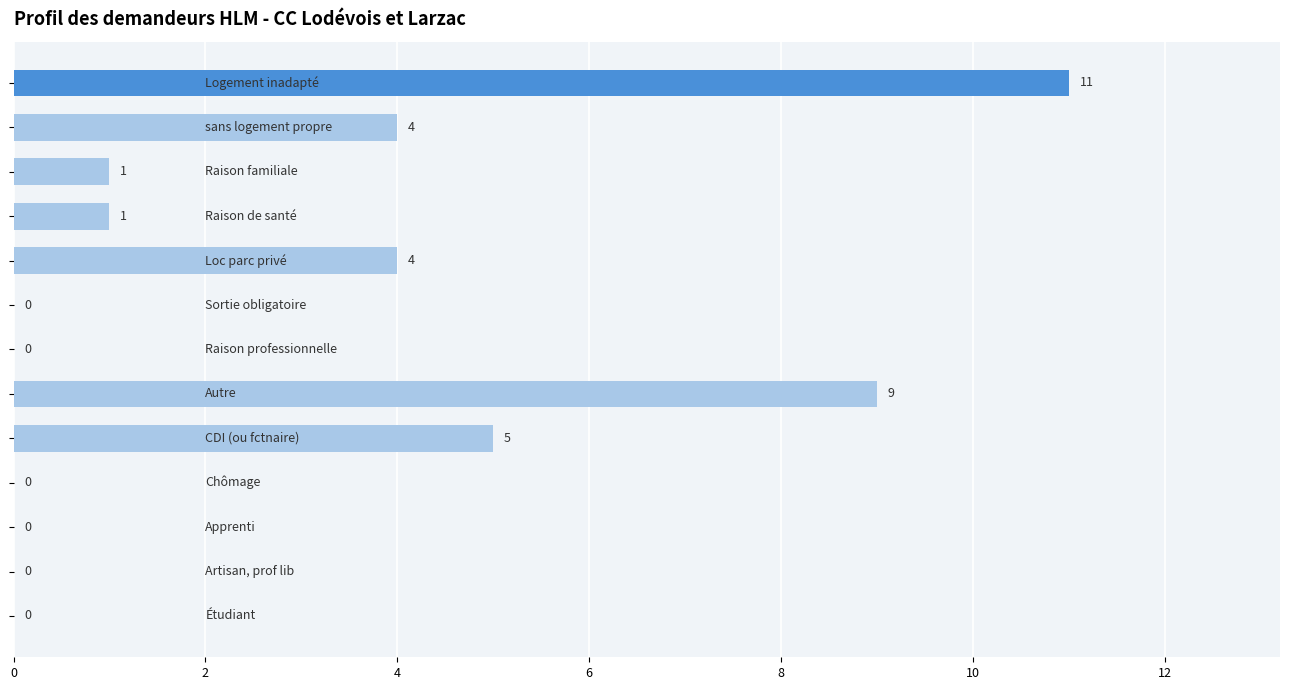

What is the greatest value displayed?

11